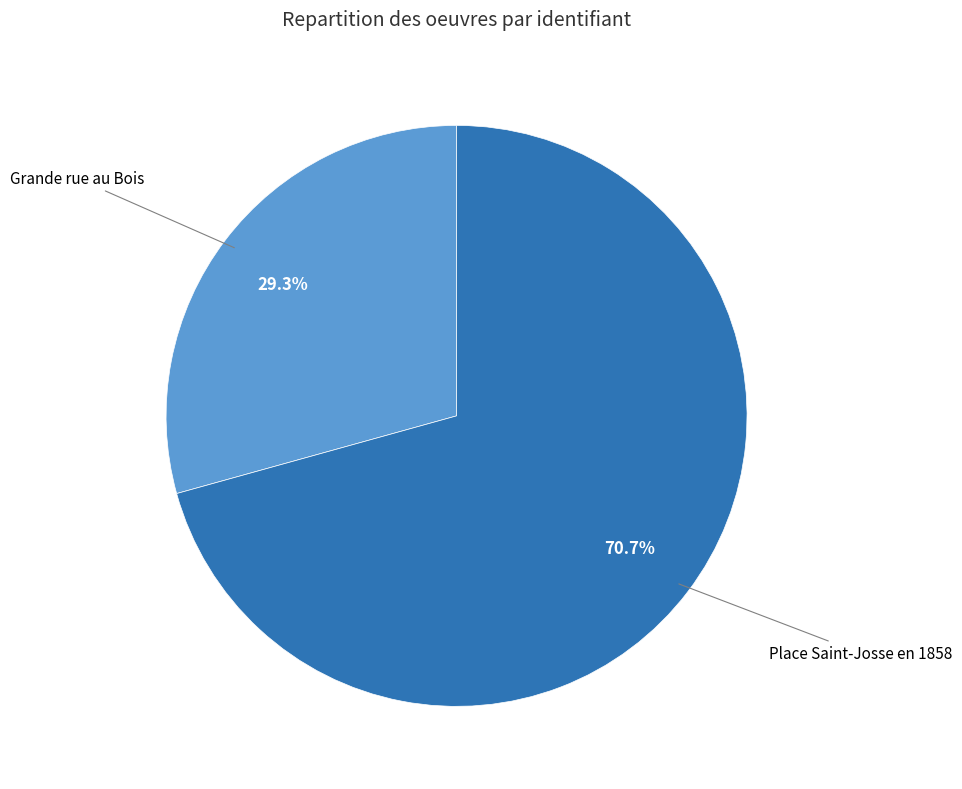

Is there any slice that represents more than half of the pie?

Yes